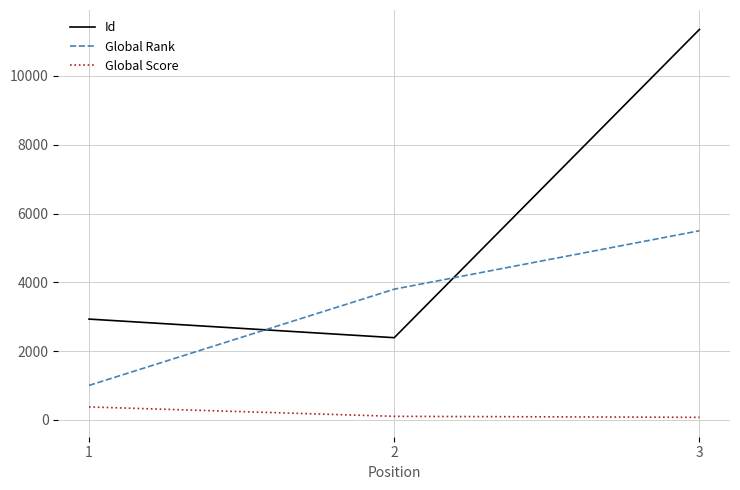

Does the chart display data point markers on the line(s)?

No